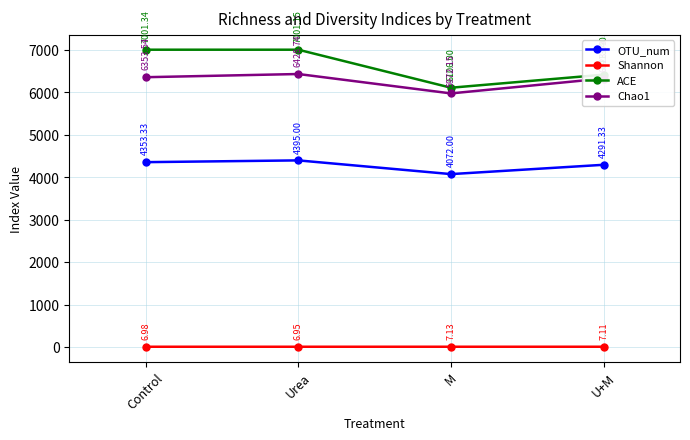

What are all the series names shown in the legend?

OTU_num, Shannon, ACE, Chao1